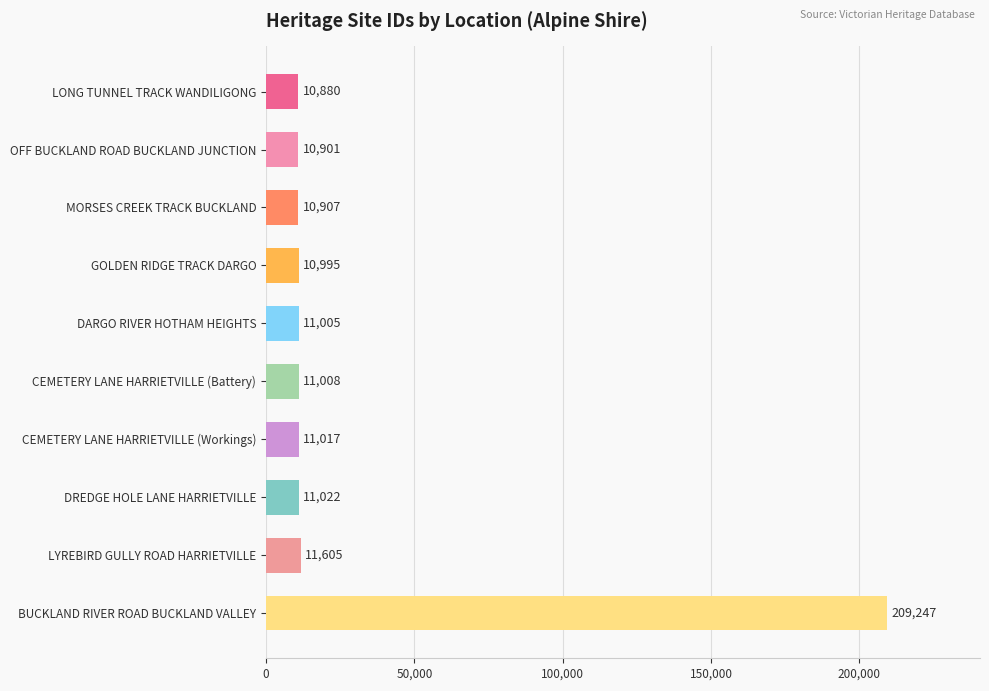

Reading top to bottom, transcribe all the data shown in this chart.

LONG TUNNEL TRACK WANDILIGONG=10880	OFF BUCKLAND ROAD BUCKLAND JUNCTION=10901	MORSES CREEK TRACK BUCKLAND=10907	GOLDEN RIDGE TRACK DARGO=10995	DARGO RIVER HOTHAM HEIGHTS=11005	CEMETERY LANE HARRIETVILLE (Battery)=11008	CEMETERY LANE HARRIETVILLE (Workings)=11017	DREDGE HOLE LANE HARRIETVILLE=11022	LYREBIRD GULLY ROAD HARRIETVILLE=11605	BUCKLAND RIVER ROAD BUCKLAND VALLEY=209247